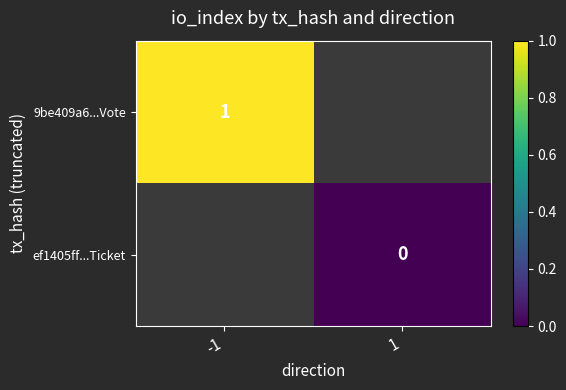

The value of 9be409a6...Vote at -1 is 1. True or false?

True